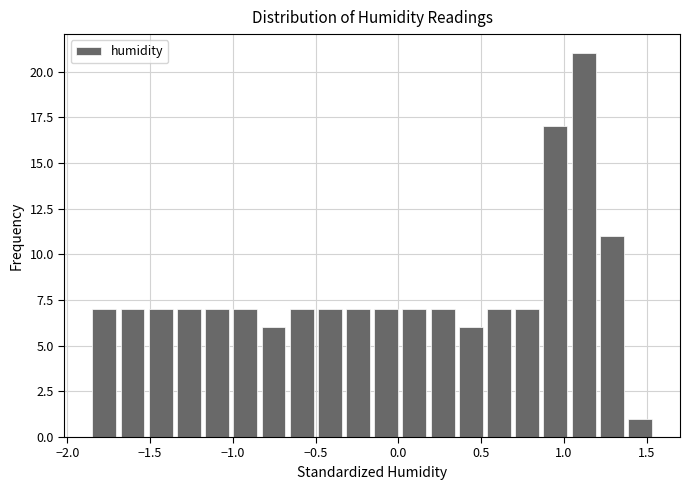

Read against the x-axis, roughly where is the centre of the tallest bar?

1.10